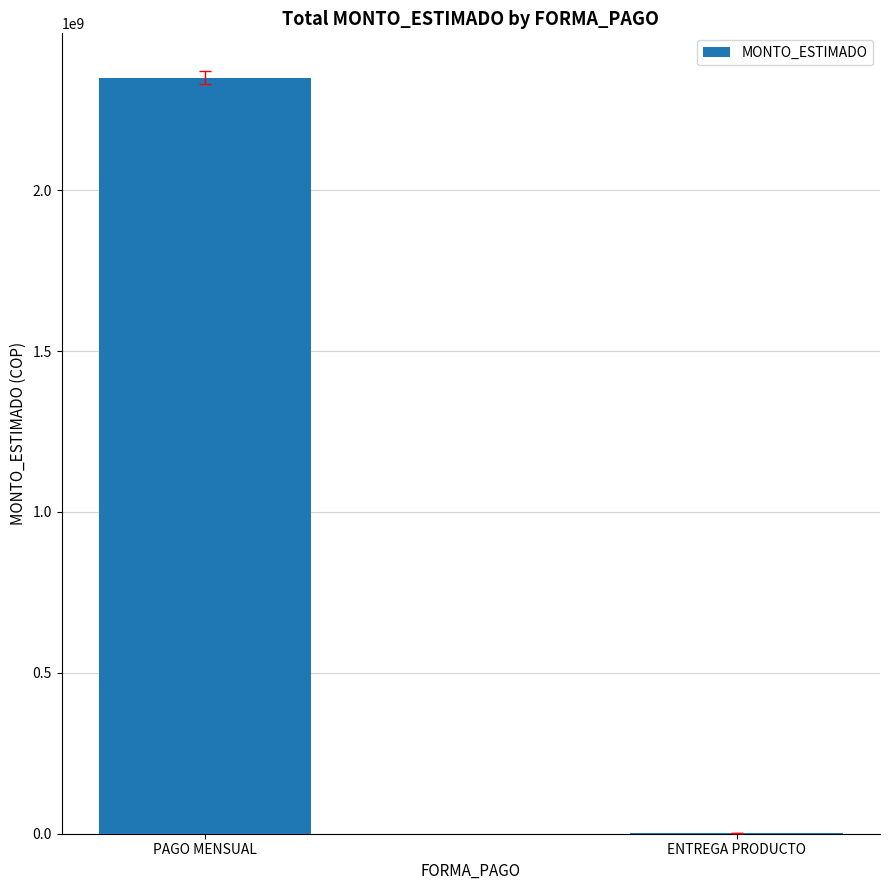

What is the maximum value shown in the chart?

2348508085